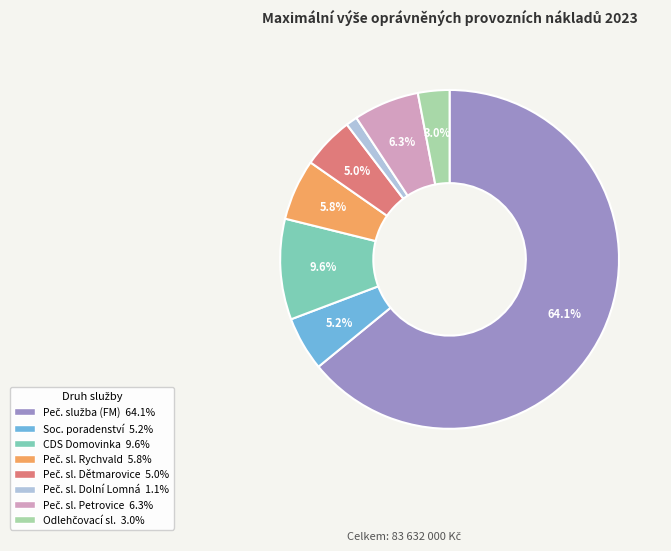

Is there a majority slice in this chart?

Yes